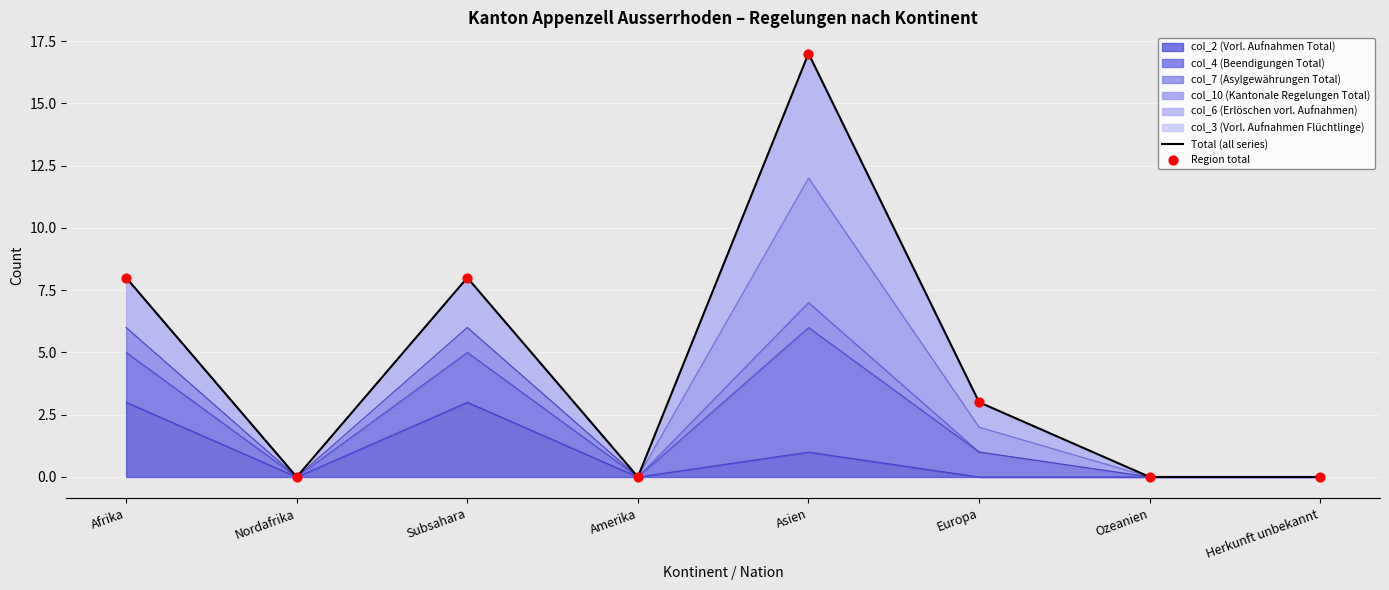

True or false: col_2 (Vorl. Aufnahmen Total) has a value of 3 at Subsahara.

True